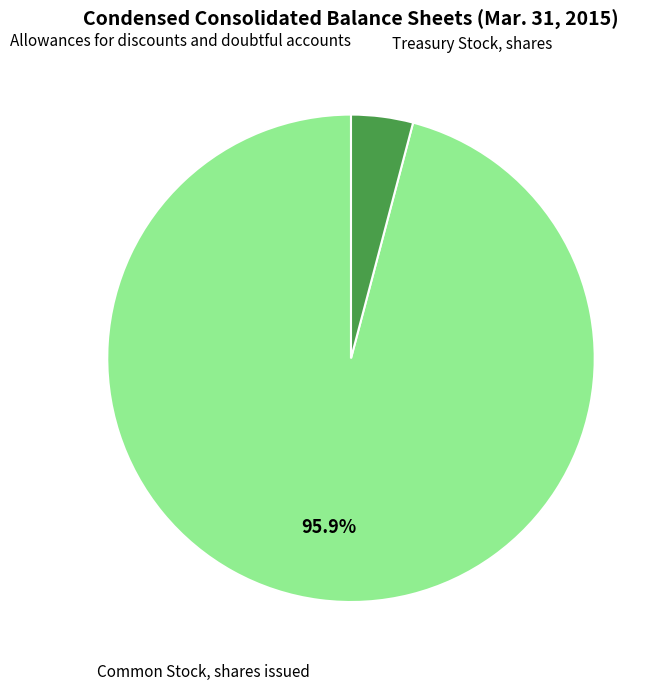

Does any single category account for the majority?

Yes